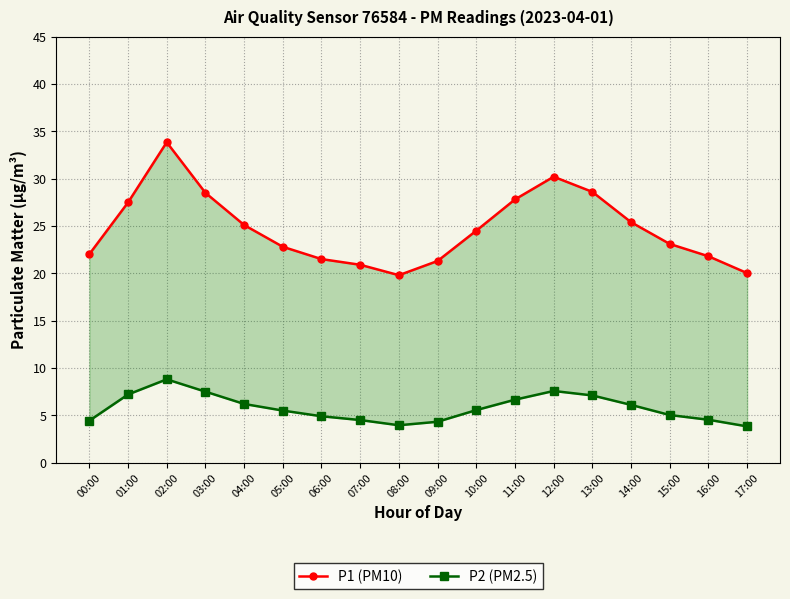

The P1 (PM10) series shows 19.8 at 08:00. True or false?

True